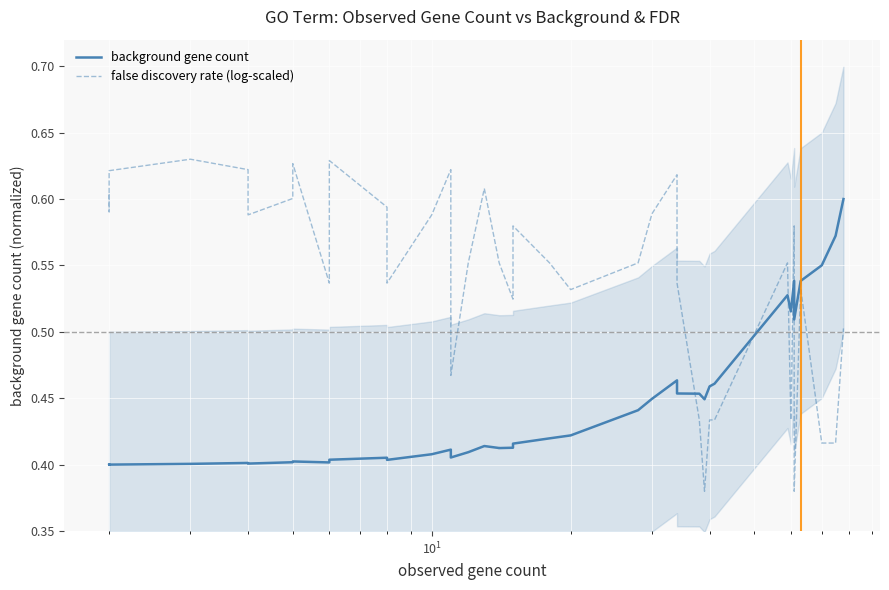

In background gene count, how many points are higher than both neighbors (excluding endpoints)?

8